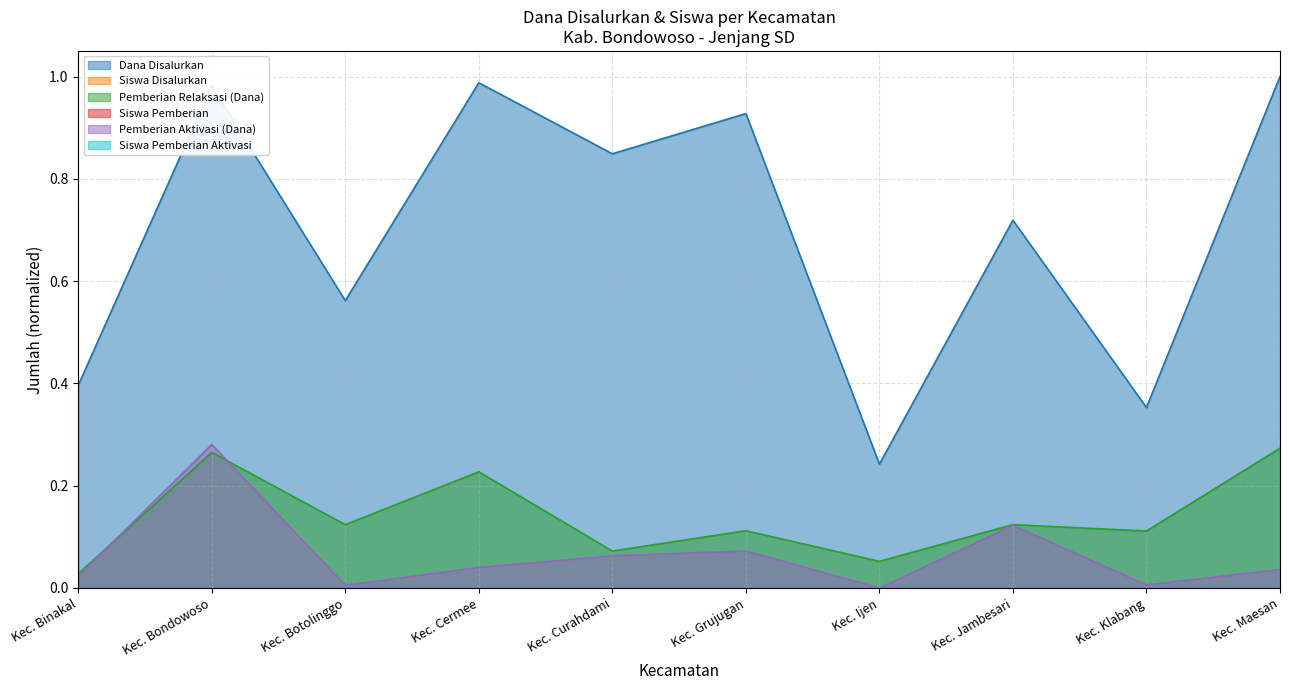

What is the greatest value displayed?

1.0